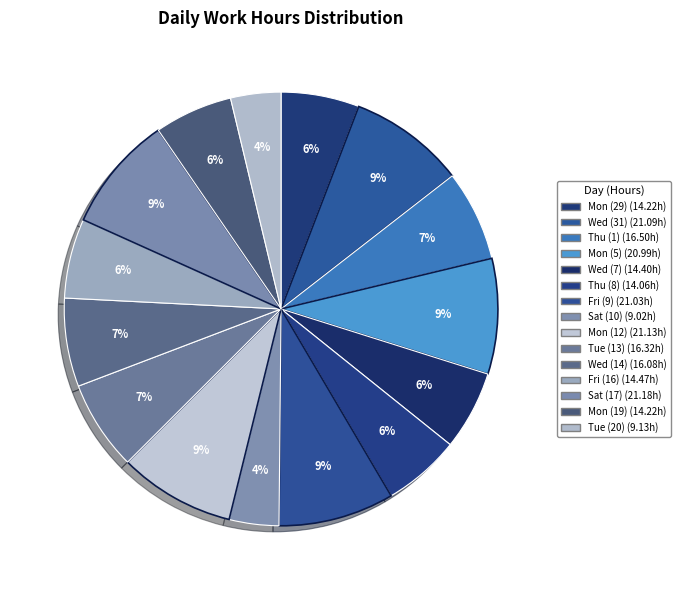

Rank the categories by value from highest to lowest.

Sat (17), Mon (12), Wed (31), Fri (9), Mon (5), Thu (1), Tue (13), Wed (14), Fri (16), Wed (7), Mon (29), Mon (19), Thu (8), Tue (20), Sat (10)